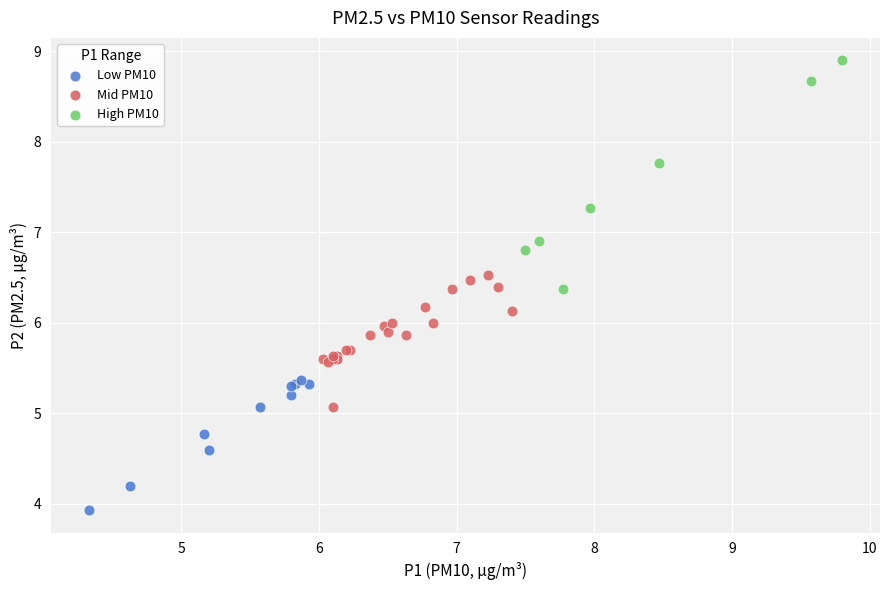

What are all the series names shown in the legend?

Low PM10, Mid PM10, High PM10